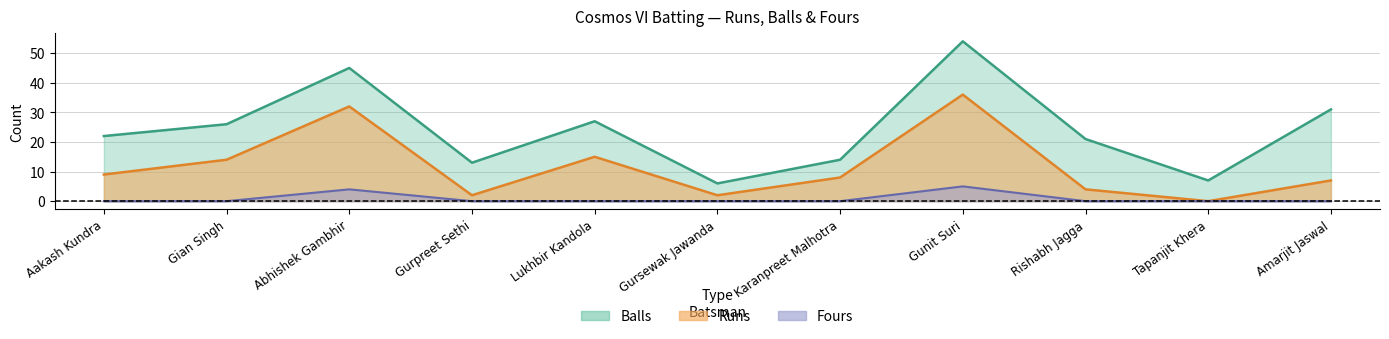

Count the number of categories in the chart.

11